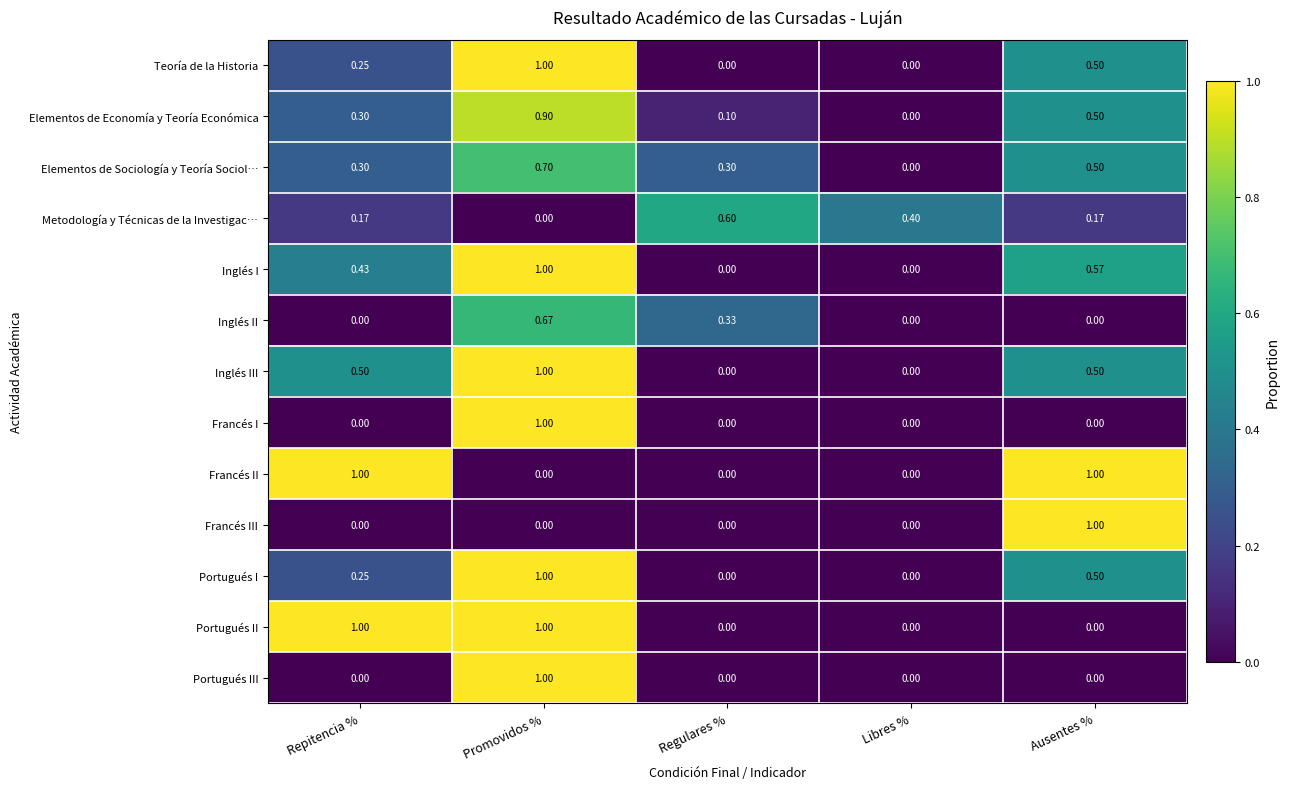

At which category is the sum across all series the highest?

Promovidos %